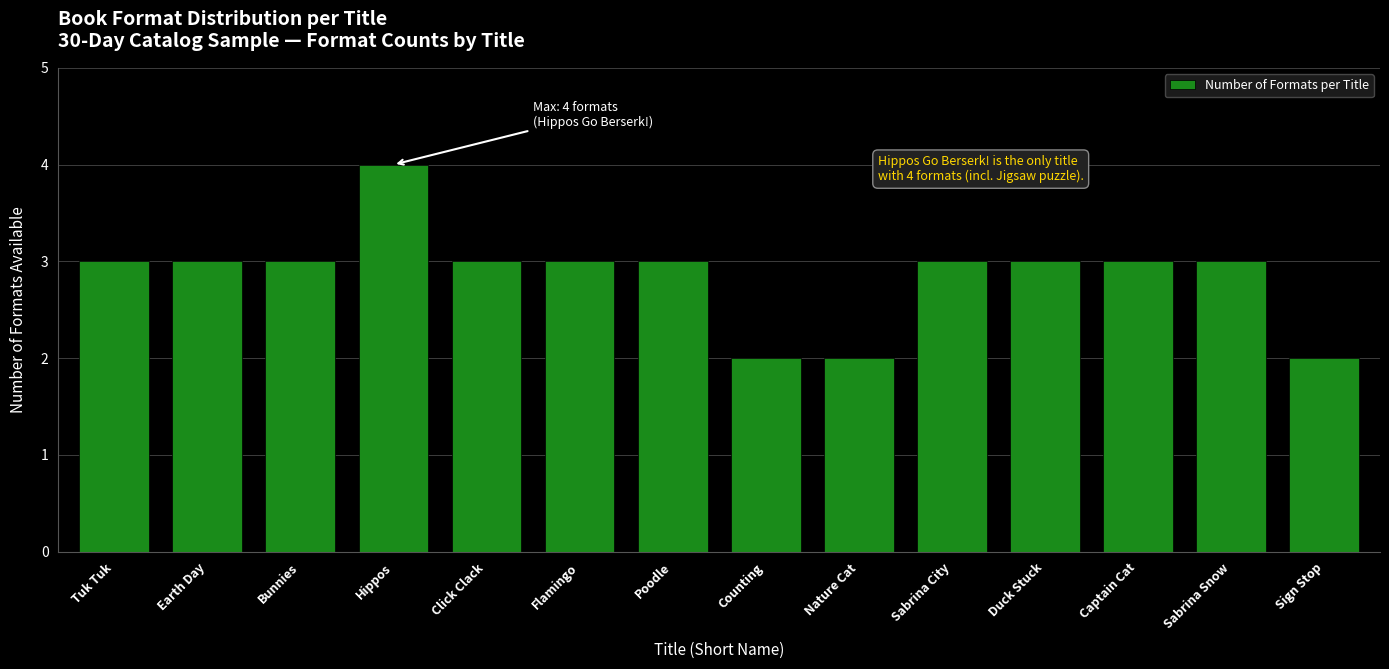

Reading right to left, what are all the values shown in this chart?

Sign Stop=2	Sabrina Snow=3	Captain Cat=3	Duck Stuck=3	Sabrina City=3	Nature Cat=2	Counting=2	Poodle=3	Flamingo=3	Click Clack=3	Hippos=4	Bunnies=3	Earth Day=3	Tuk Tuk=3